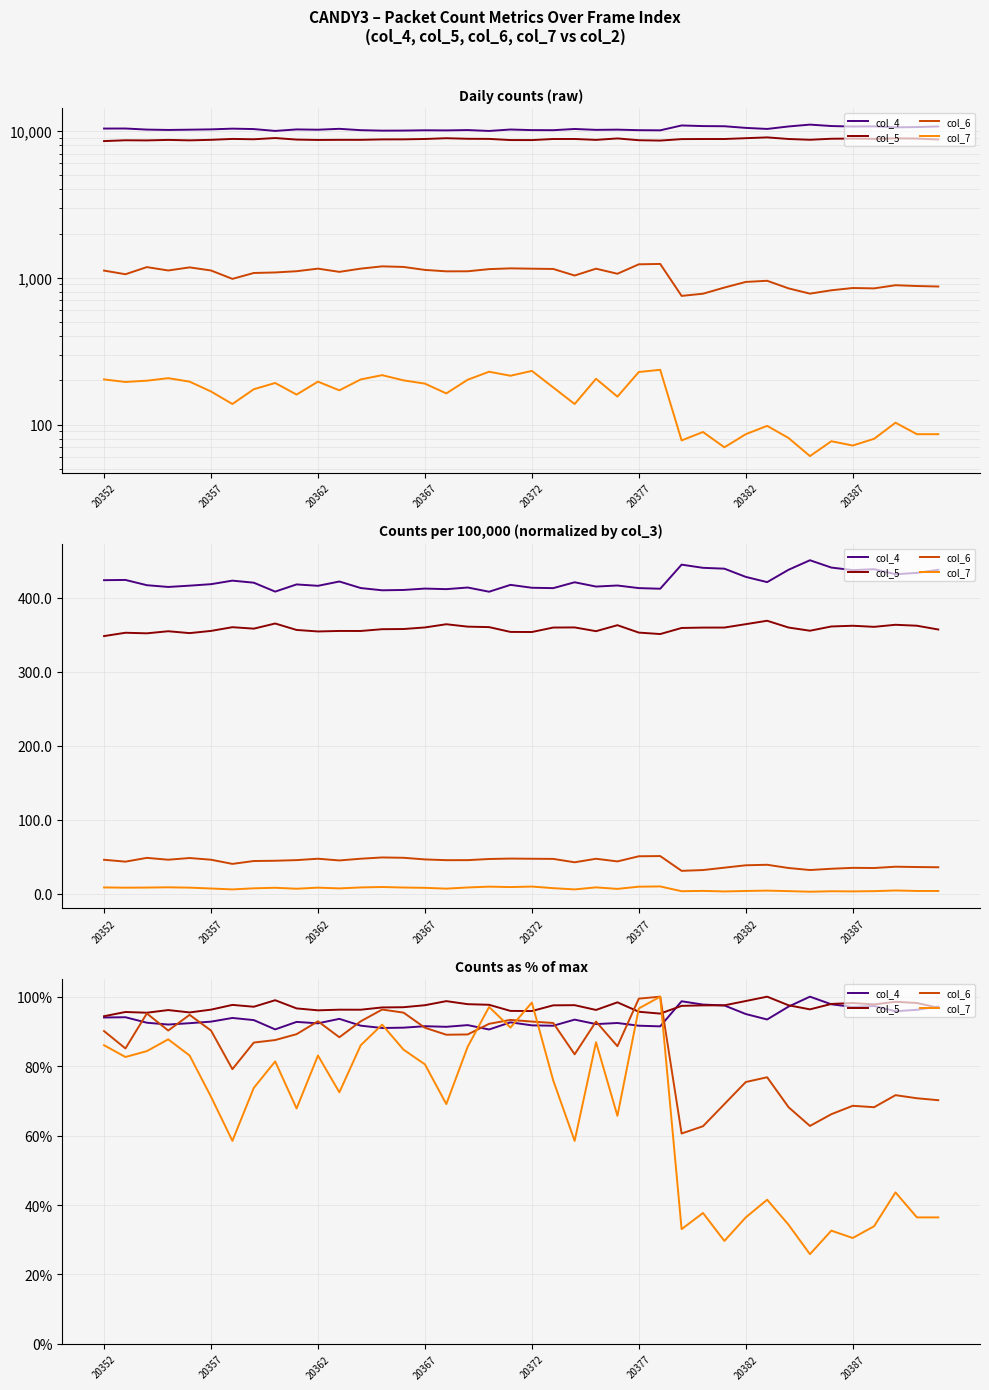

After their last crossing, which series has the higher values: col_4 or col_6?

col_4